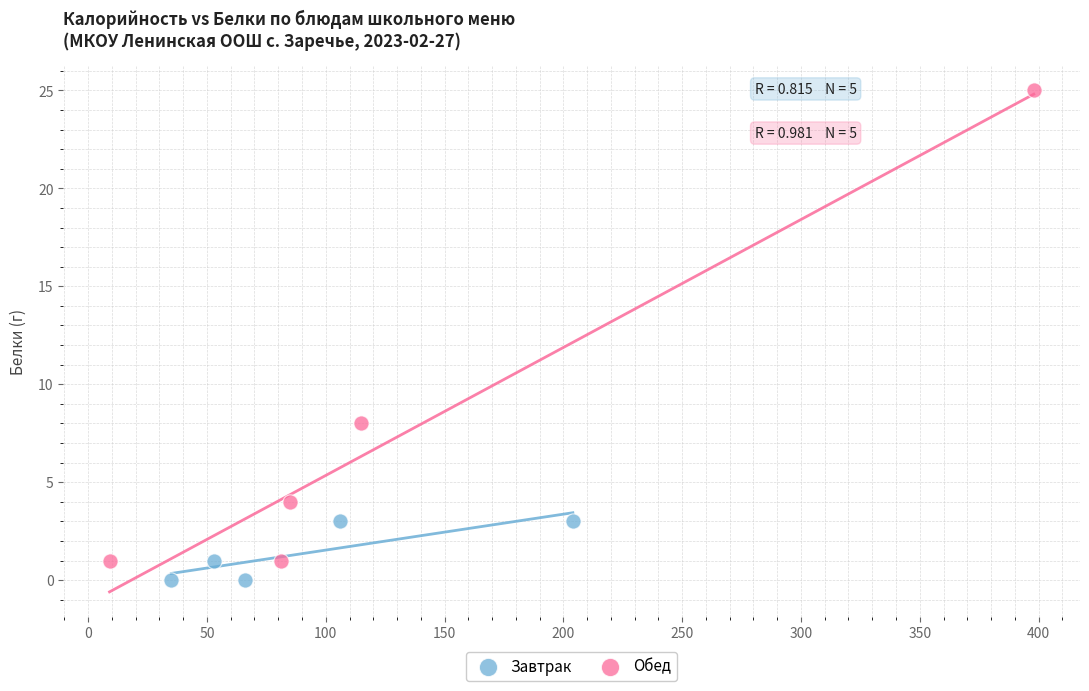

Which series has the widest spread of Y values?

Обед